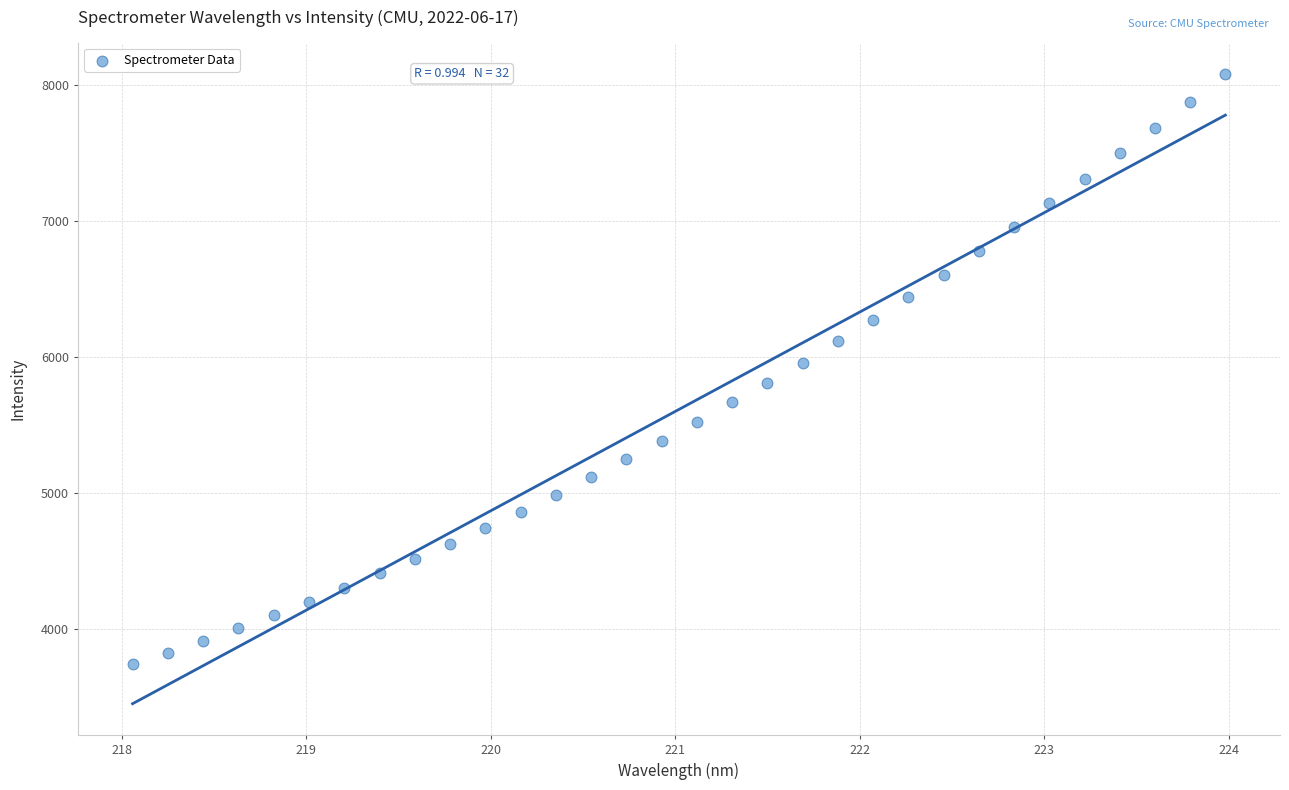

What is the range of Y values (max minus min)?

4333.7